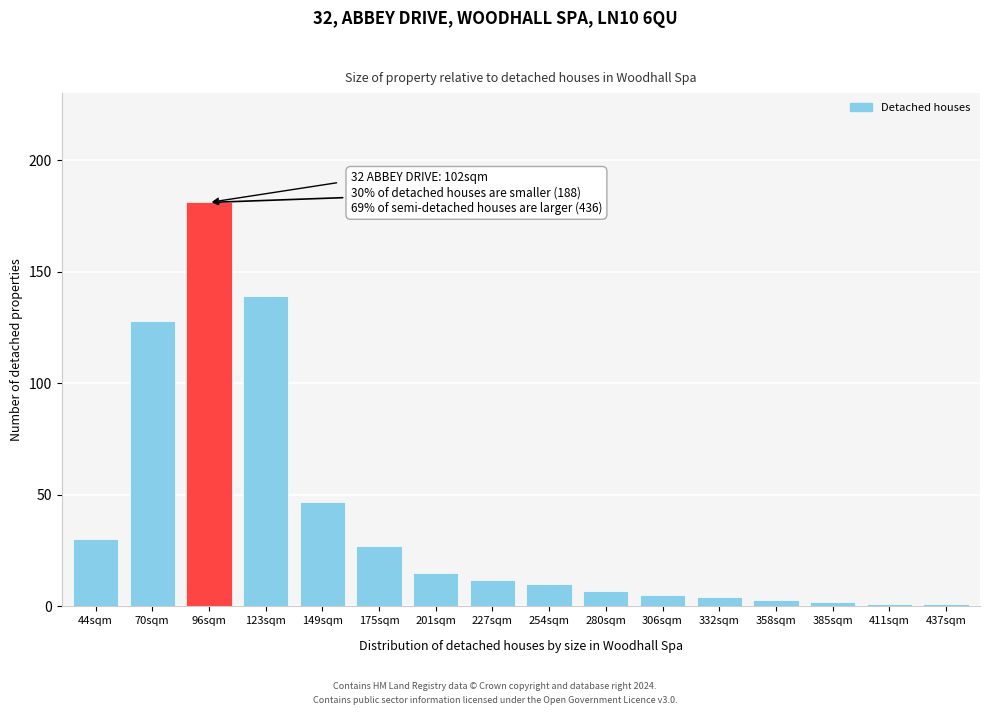

Reading right to left, list all the values displayed in this chart.

1	1	2	3	4	5	7	10	12	15	27	47	139	181	128	30